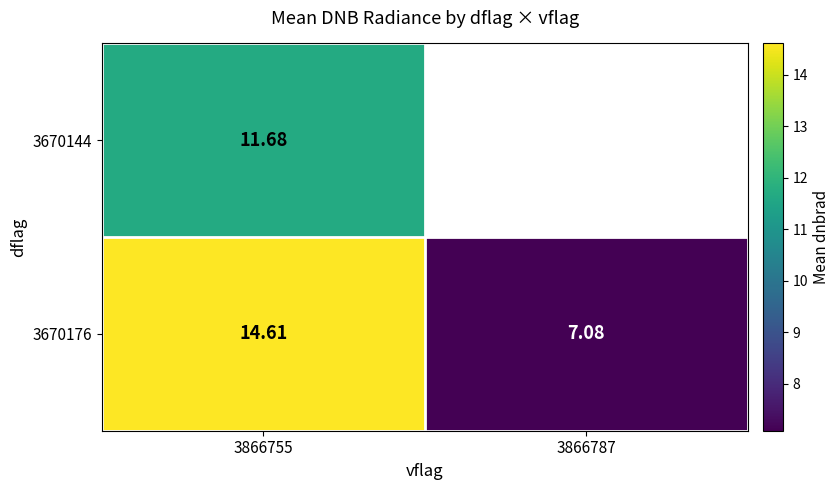

Is the value of 3670176 at 3866755 greater than the value of 3670144 at 3866755?

Yes